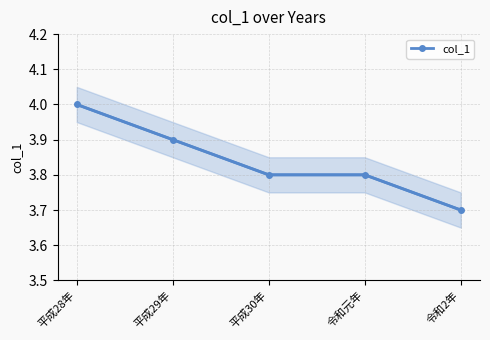

What is the sum of all values?

19.2